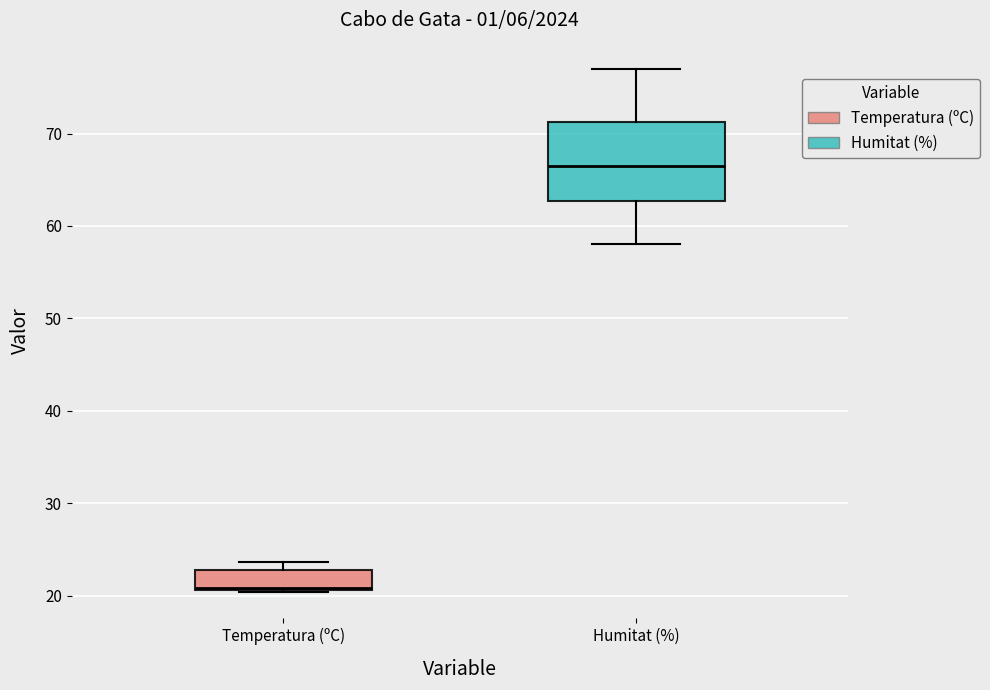

Reading left to right, read every box against the y-axis: the position of its median line, the range the box covers, and the ends of its whiskers. The values are not printed on the chart, so give them approximately, as read against the axis.

Temperatura (ºC): median 21, box 21 to 23, whiskers 20 to 24
Humitat (%): median 67, box 63 to 71, whiskers 58 to 77